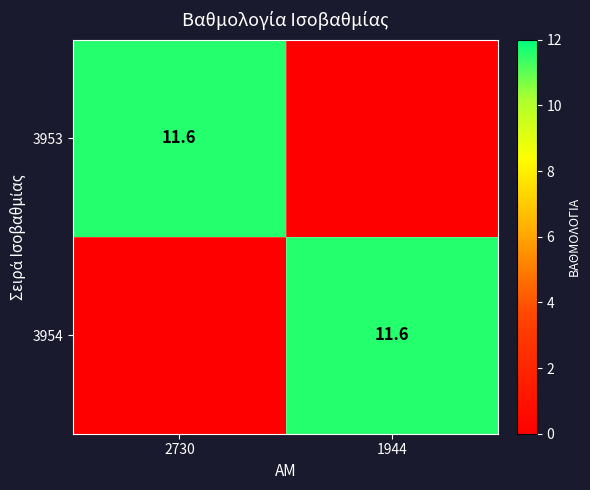

What is the spread (max minus min) of values at 1944?

11.6